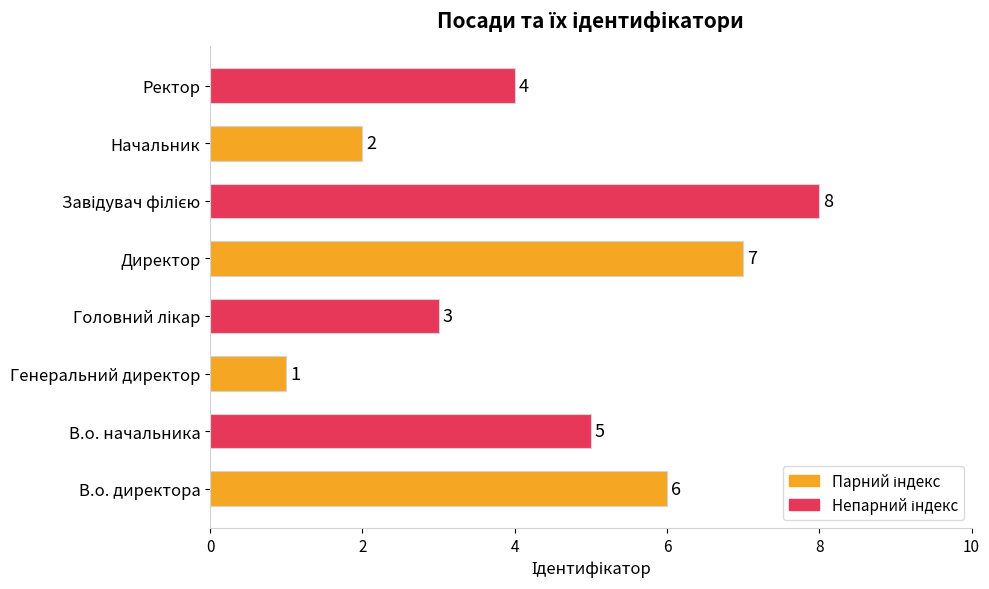

True or false: the data shows 6 at В.о. директора.

True